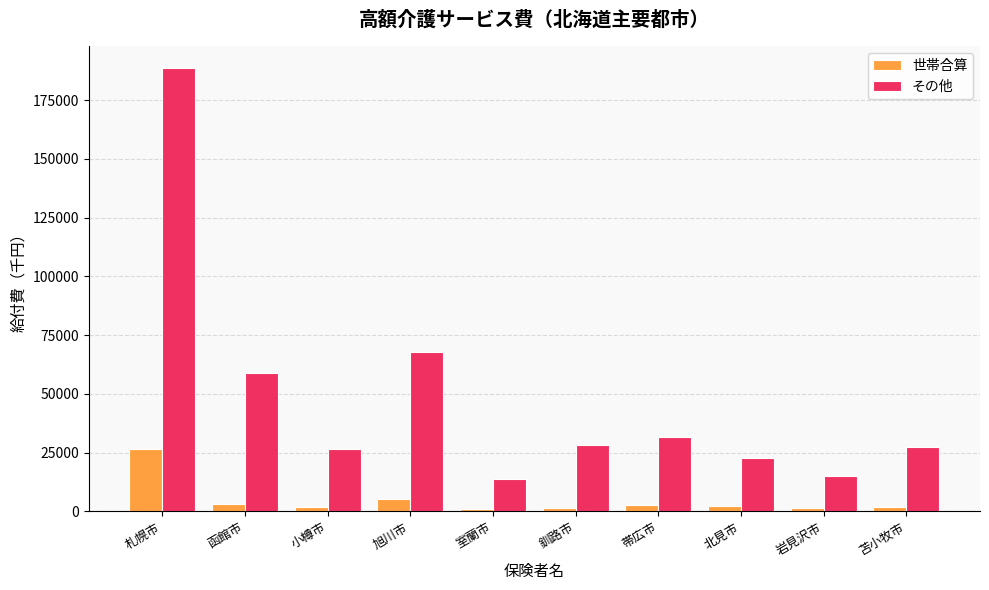

What is the lowest value of the その他 series?

13907.5